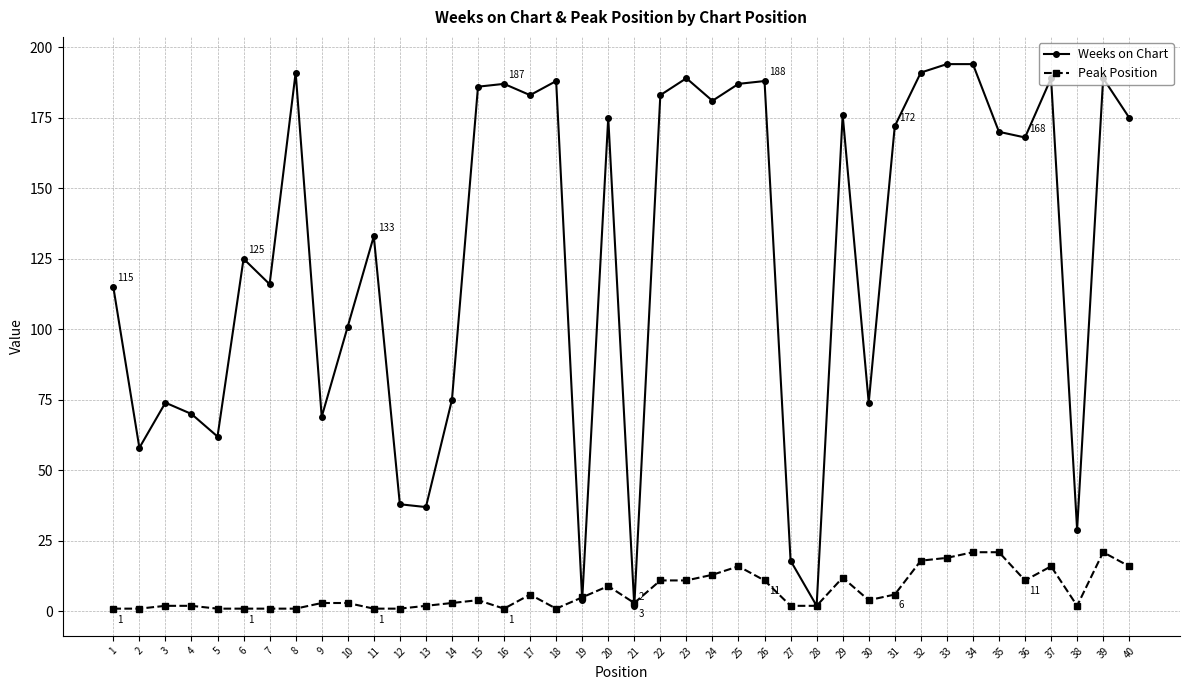

Count the number of data series in this chart.

2